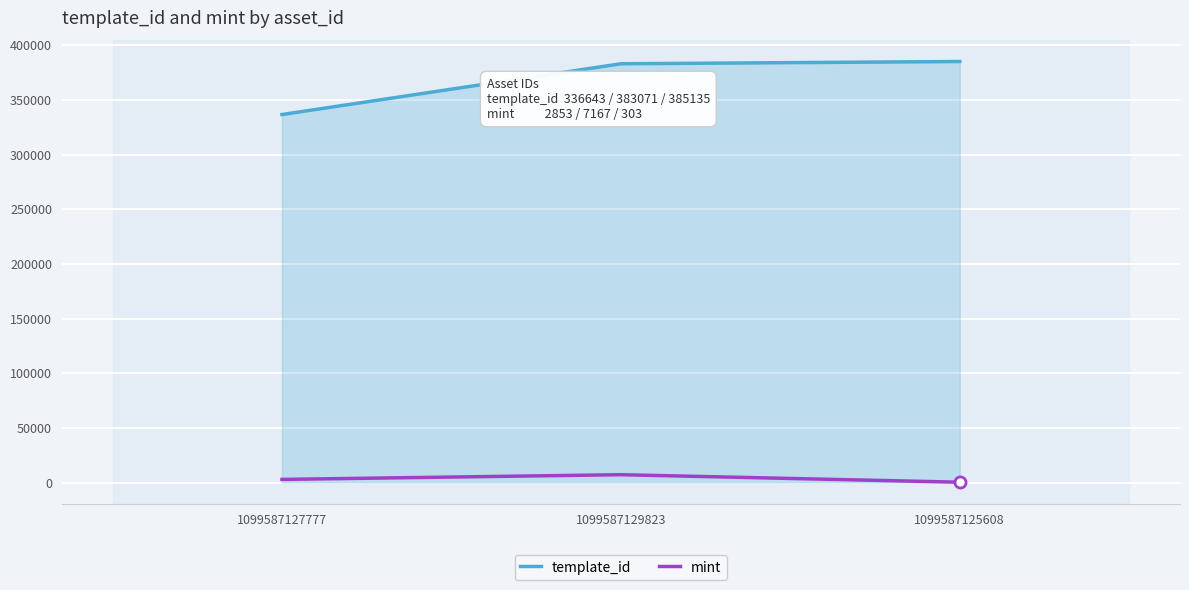

List the series in order of their peak value, highest first.

template_id, mint